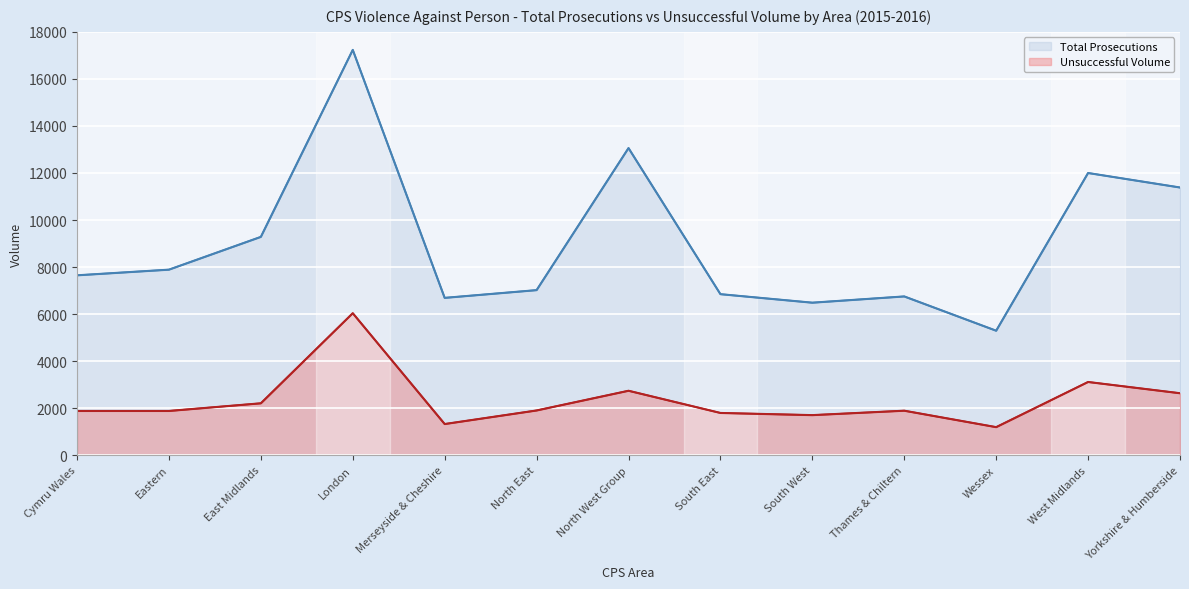

Which series has the largest total across all categories?

Total Prosecutions (line)